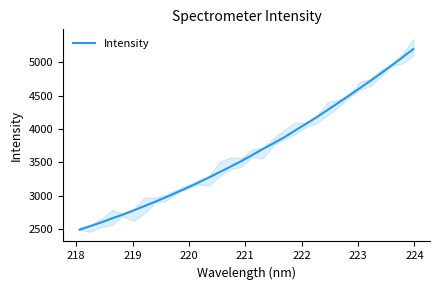

True or false: there are more than 0 points higher than both neighbors.

False